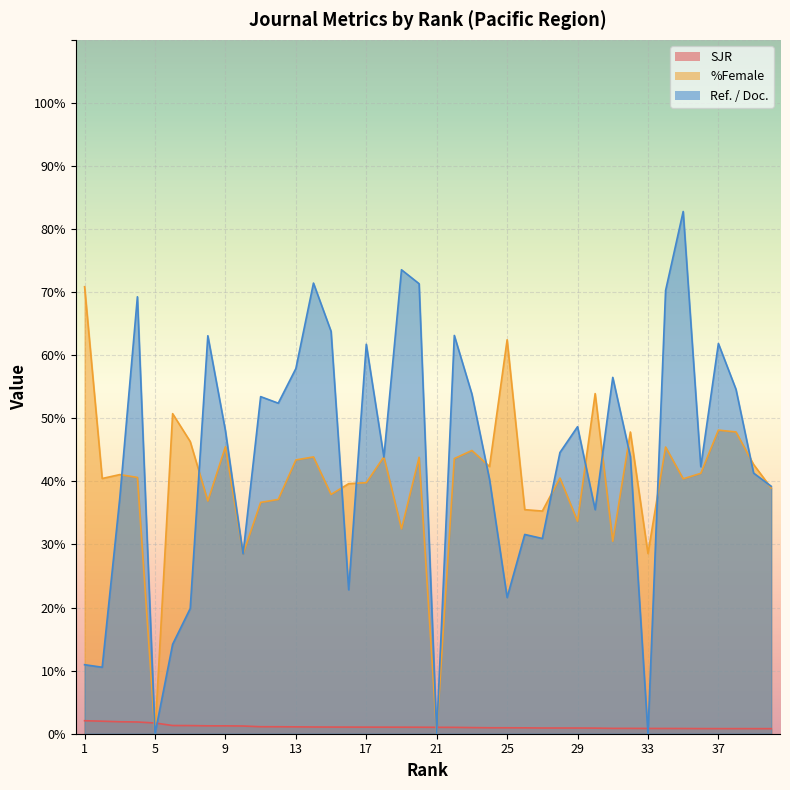

What is the sum of all %Female values?

1603.6